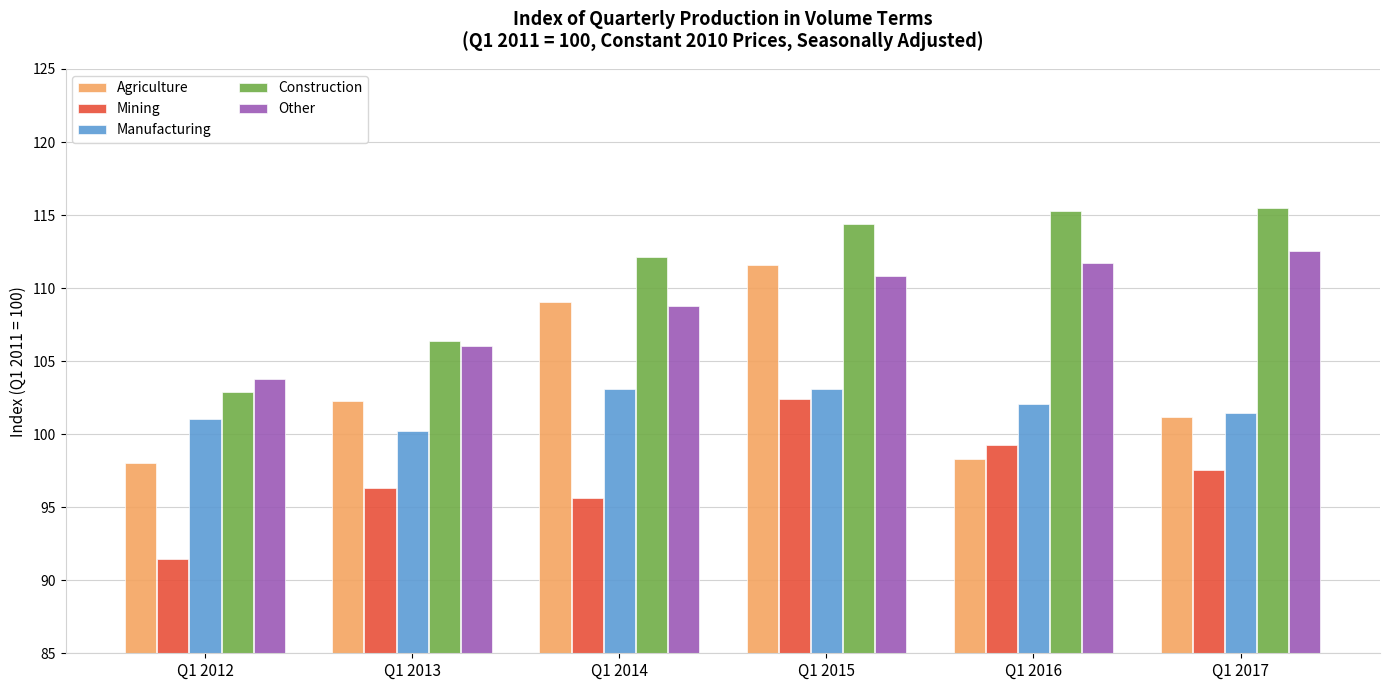

Count the number of categories in the chart.

6